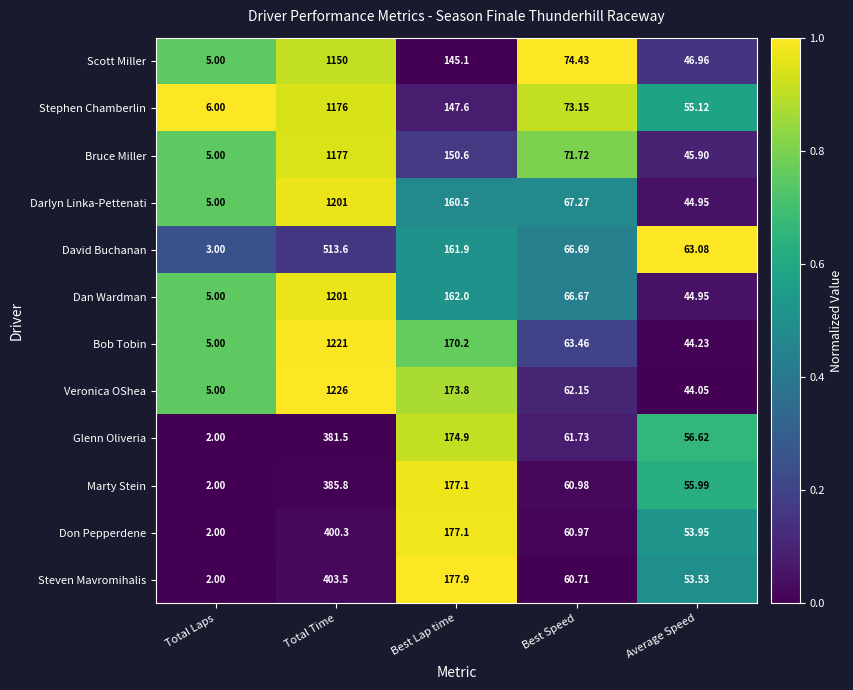

Is the value of Dan Wardman at Best Speed greater than the value of Scott Miller at Best Lap time?

No